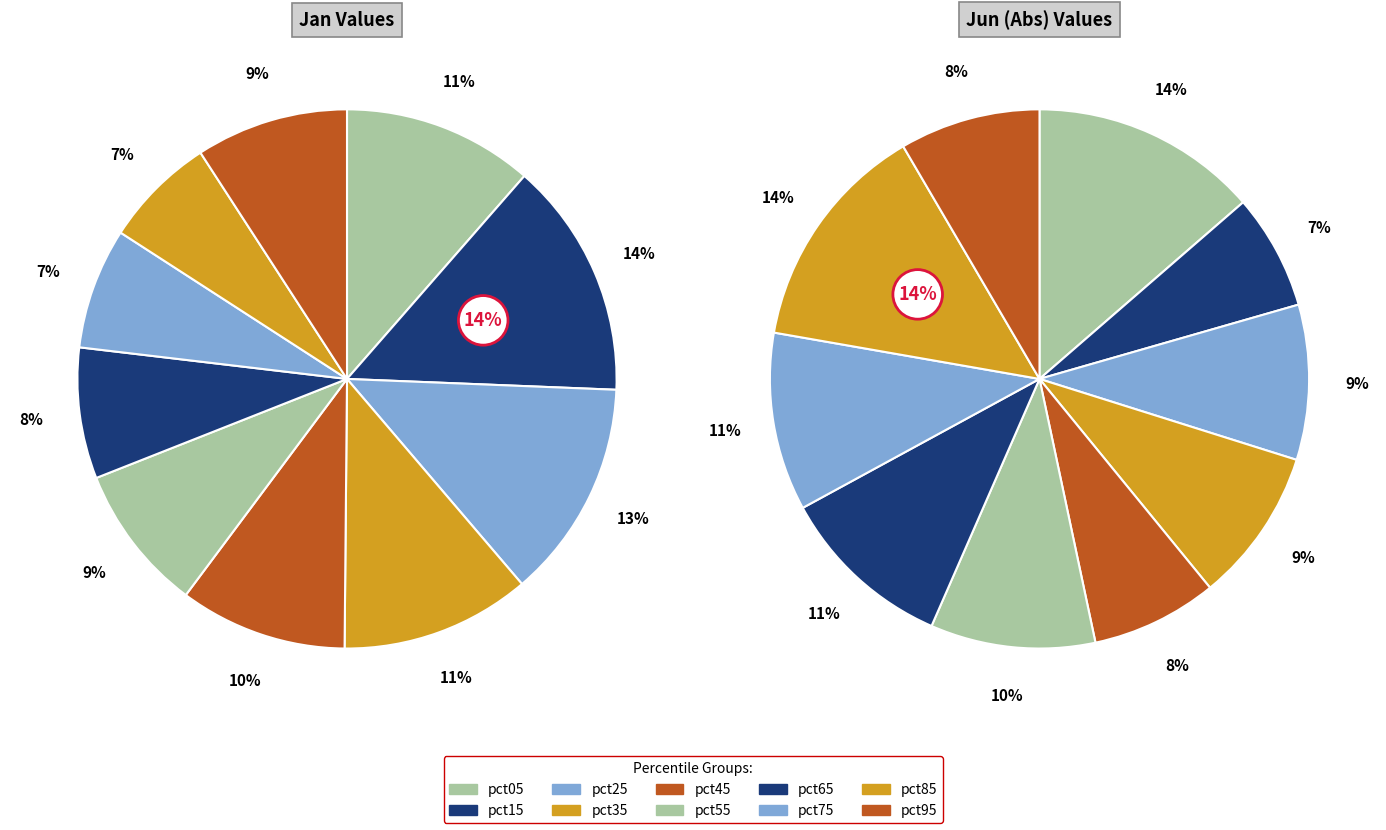

Does 6 account for over 50% of the chart?

No